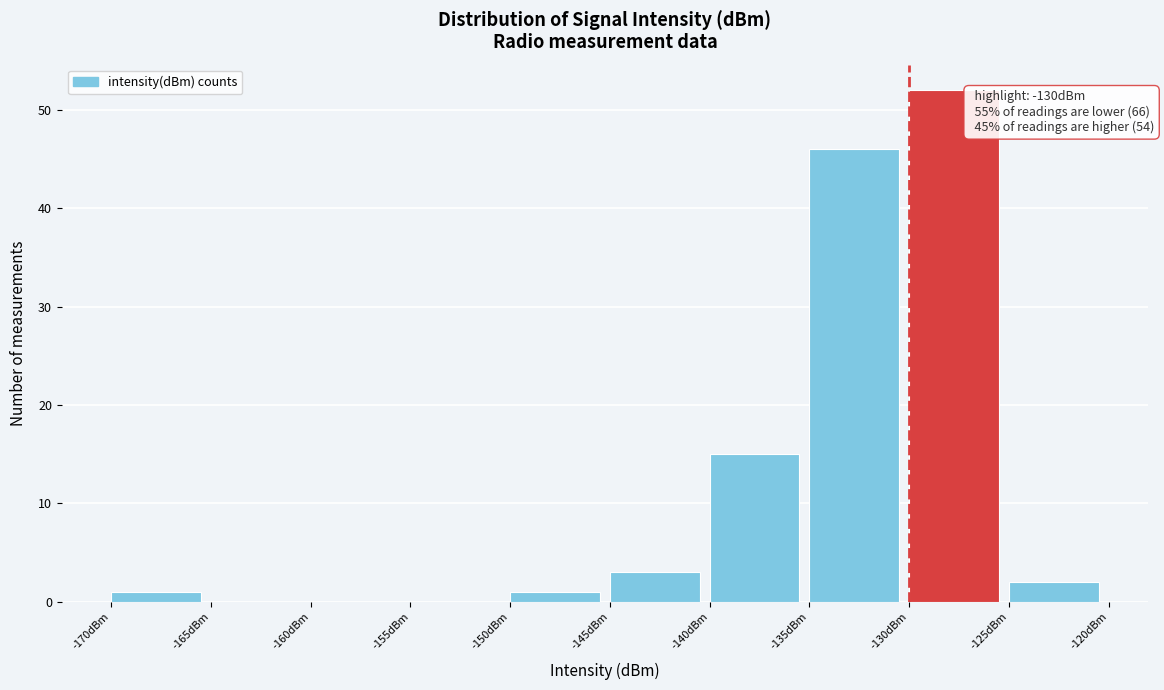

Over which range of the x-axis is the bar tallest?

-130 to -125